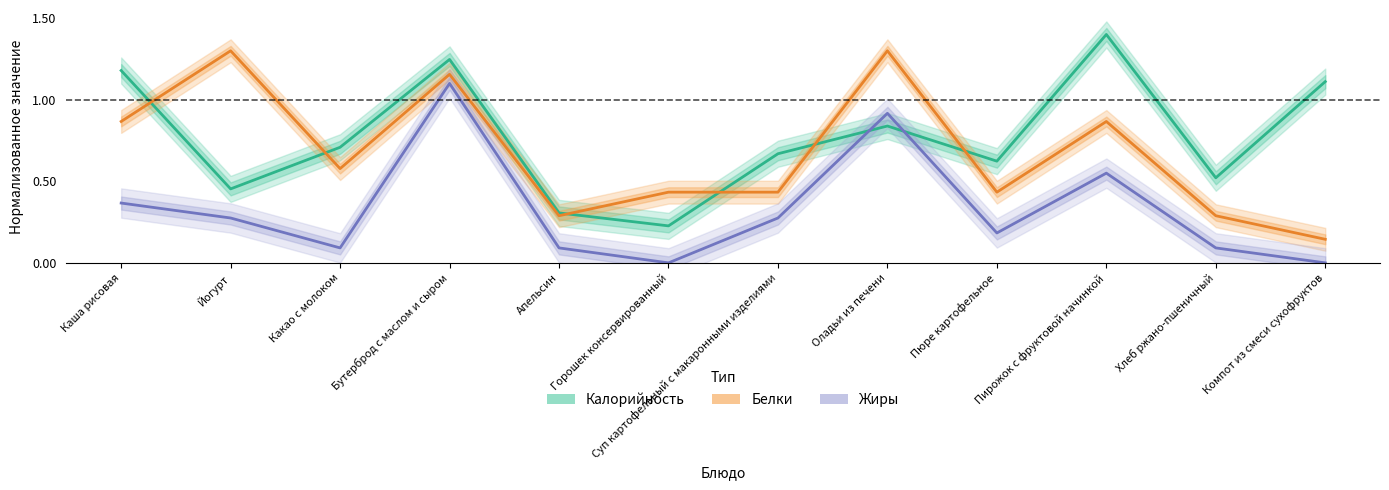

How many lines are shown in the chart?

3